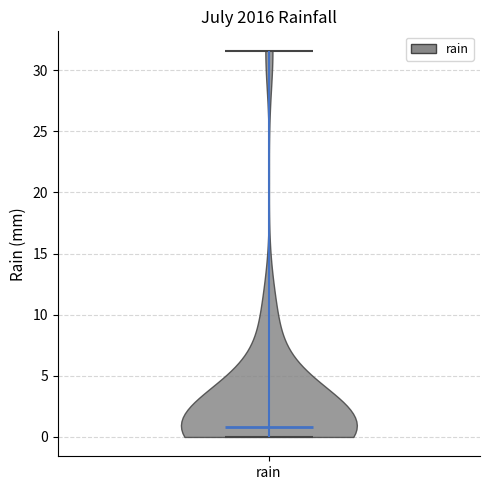

Read this violin plot against the y-axis: where its median line is, and the lowest and highest points the violin reaches. The values are not printed on the chart, so give them approximately, as read against the axis.

median line 1.0, lowest point 0.0, highest point 31.5